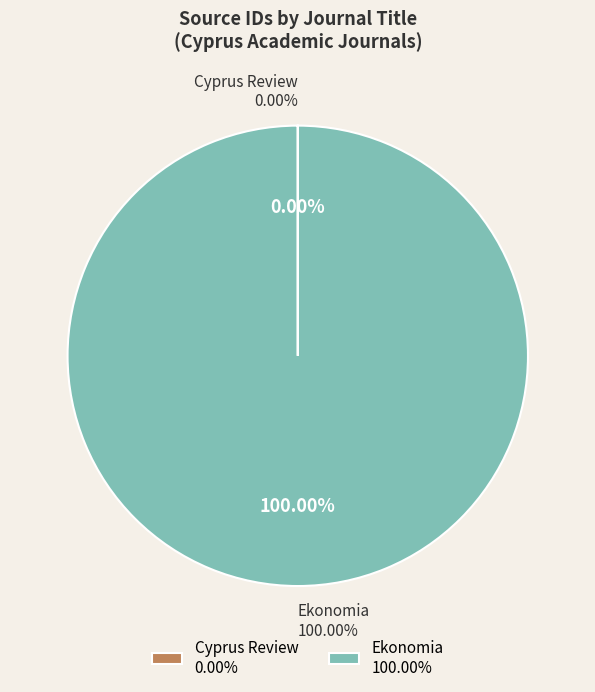

Which slice is the smallest?

Cyprus Review